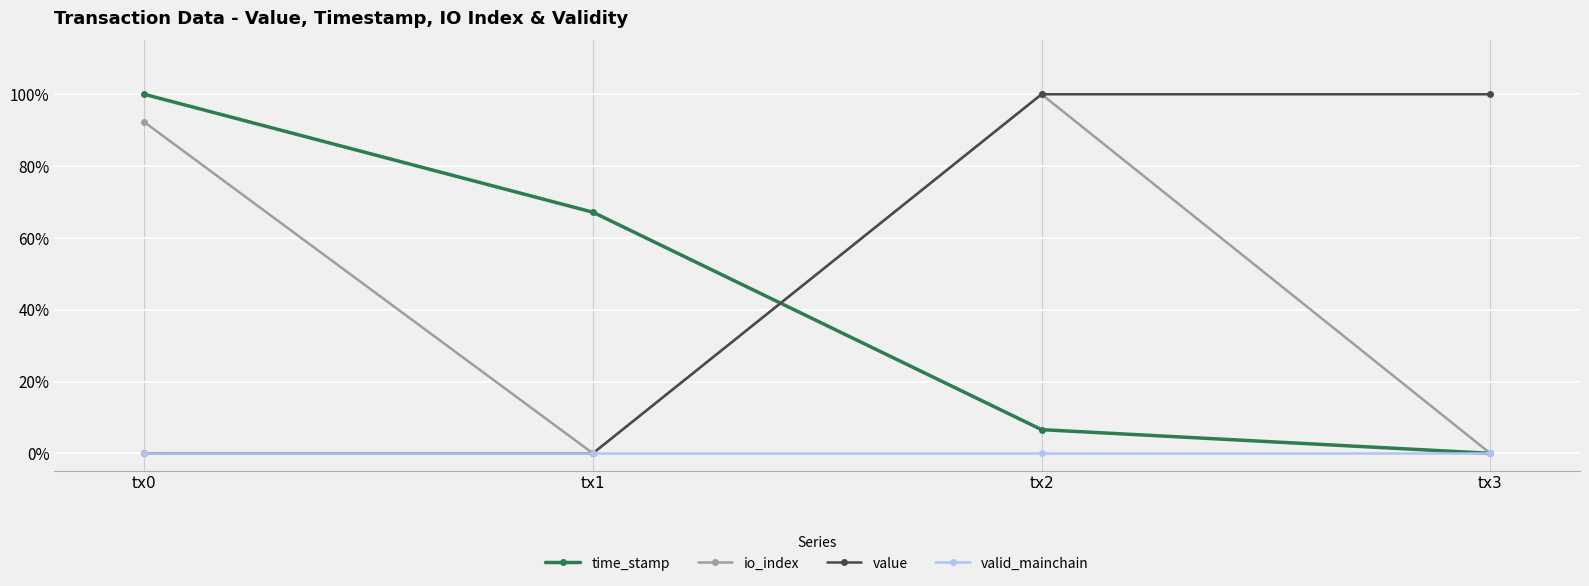

Where is time_stamp nearest to the value 0?

tx3